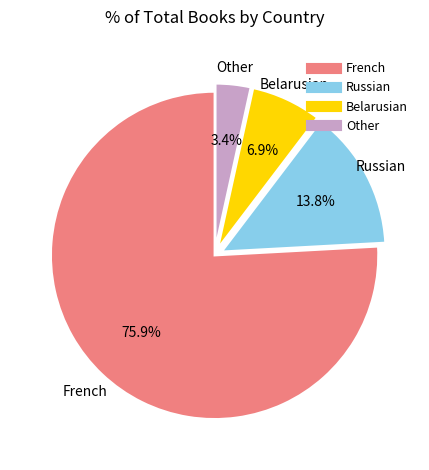

To the nearest percent, what is the combined percentage of Other and French?

79%